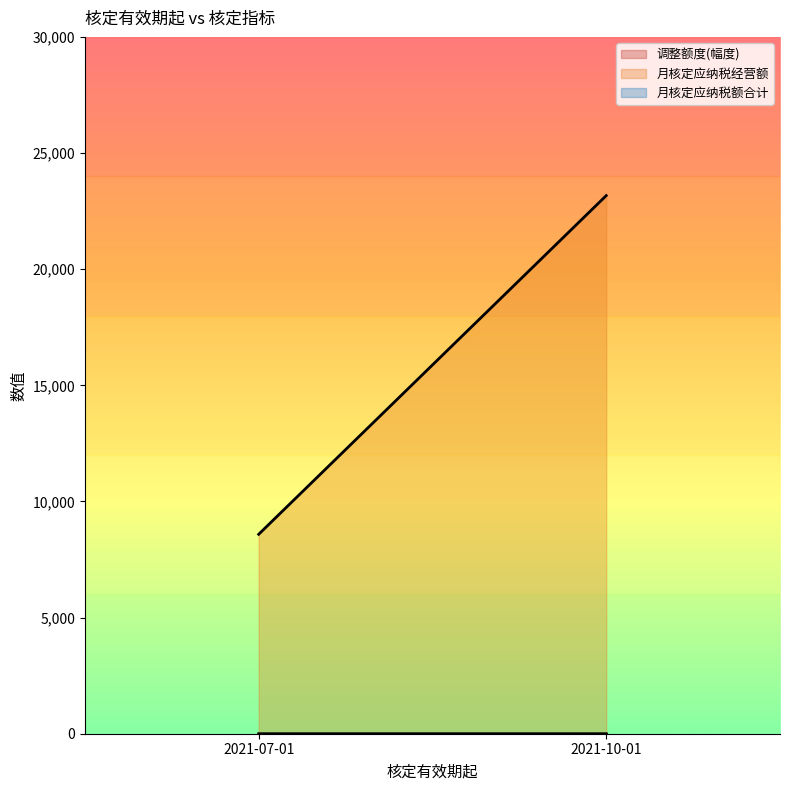

What is the difference between the maximum and minimum values in the 调整额度(幅度) series?

5.7